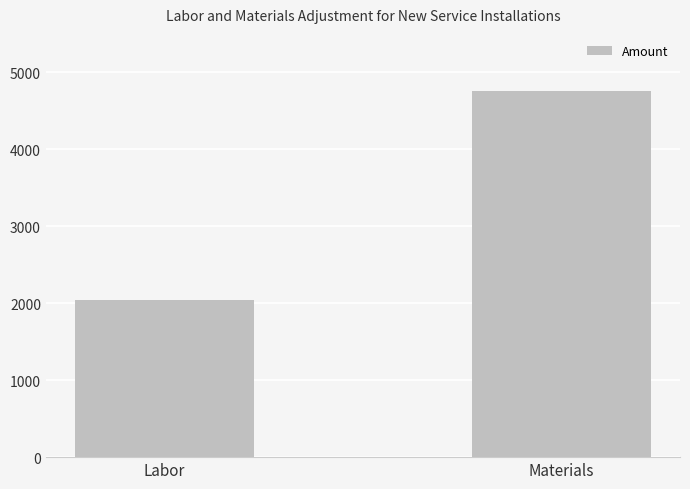

How many bars are there in total?

2